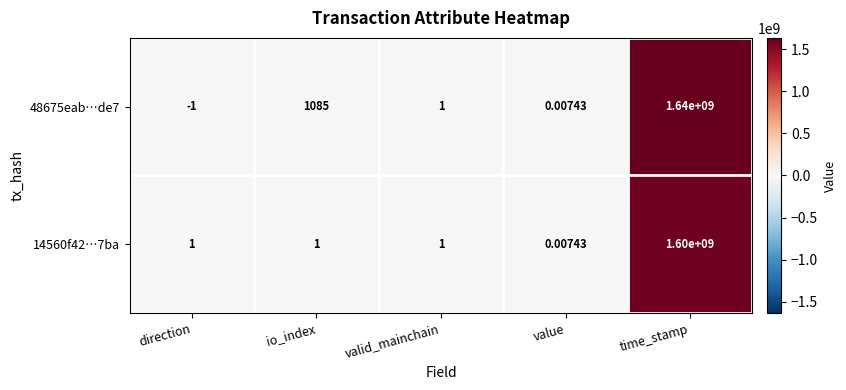

Is the value of 14560f42…7ba at io_index greater than the value of 48675eab…de7 at direction?

Yes